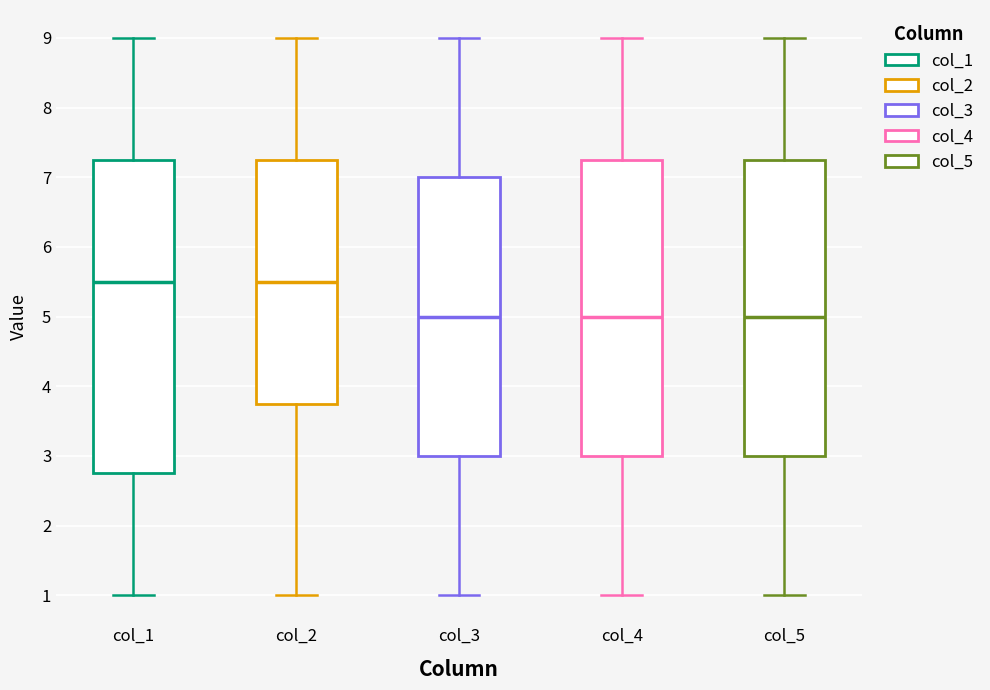

Where is the upper edge of the box for col_2 on the y-axis? The values are not printed on the chart, so give them approximately, as read against the axis.

7.3